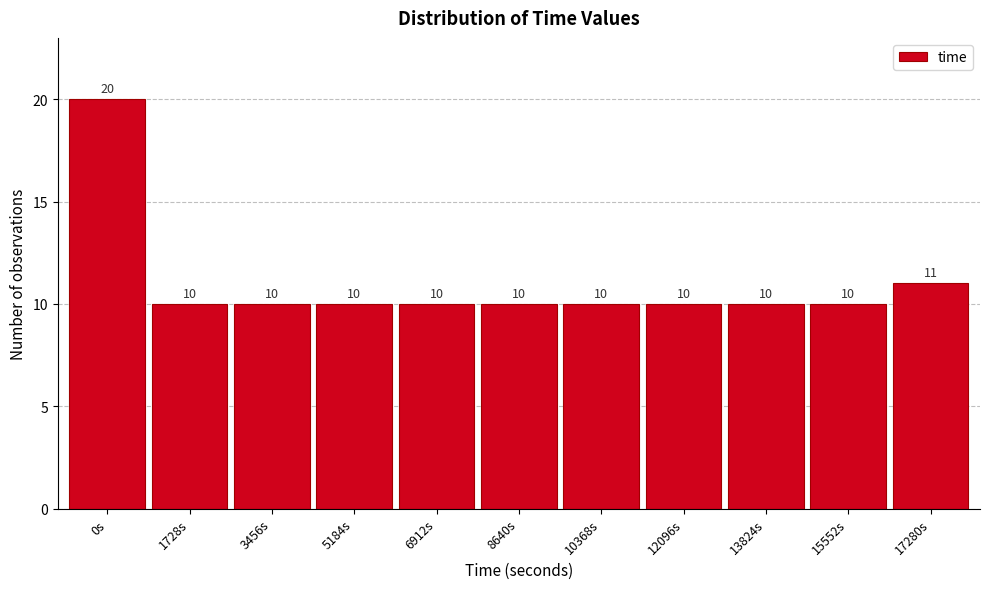

Reading right to left, what are all the values shown in this chart?

17280s=11	15552s=10	13824s=10	12096s=10	10368s=10	8640s=10	6912s=10	5184s=10	3456s=10	1728s=10	0s=20